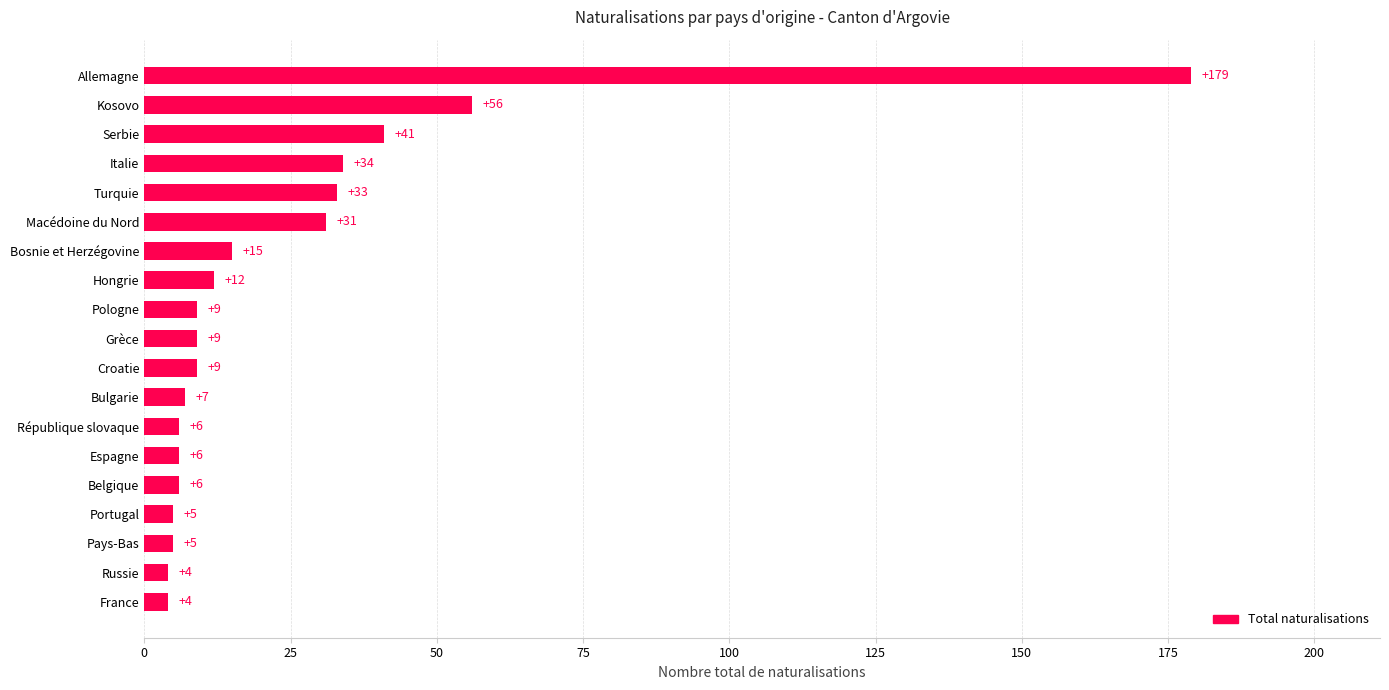

Which has a higher value, Allemagne or Croatie?

Allemagne